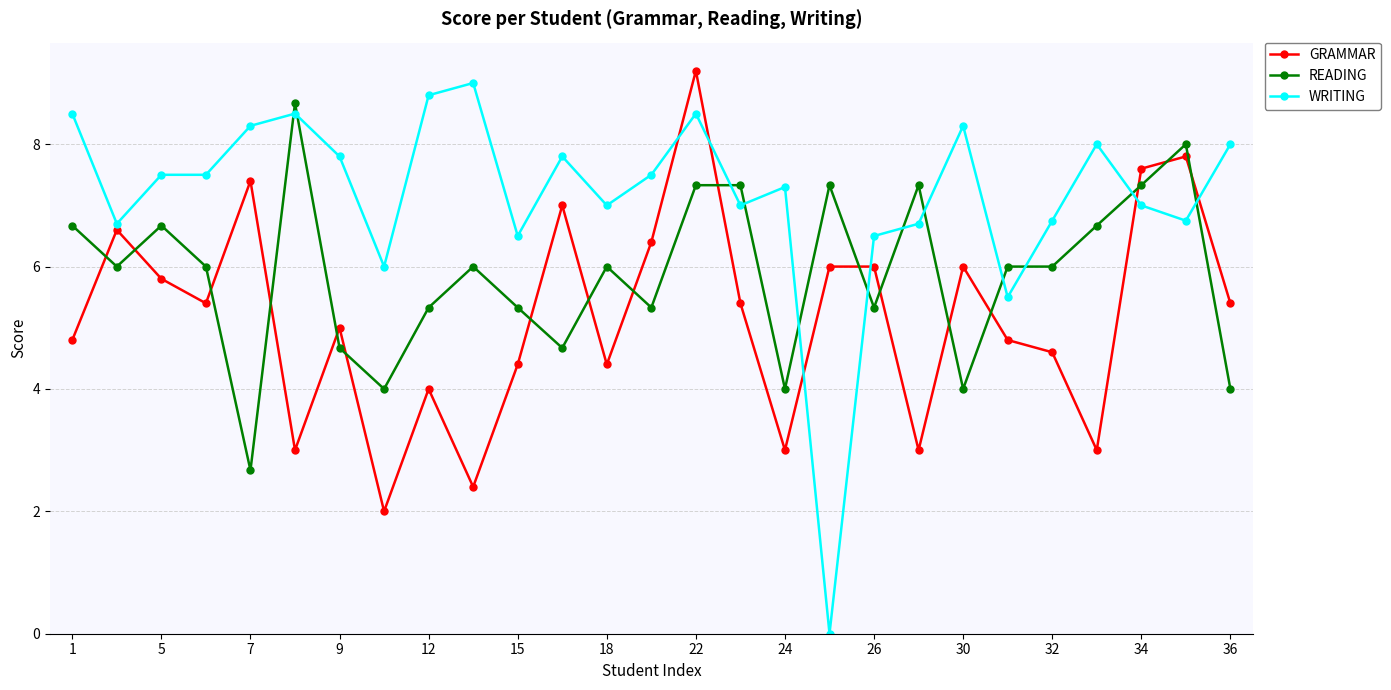

True or false: GRAMMAR has more than 1 interior local peaks.

True